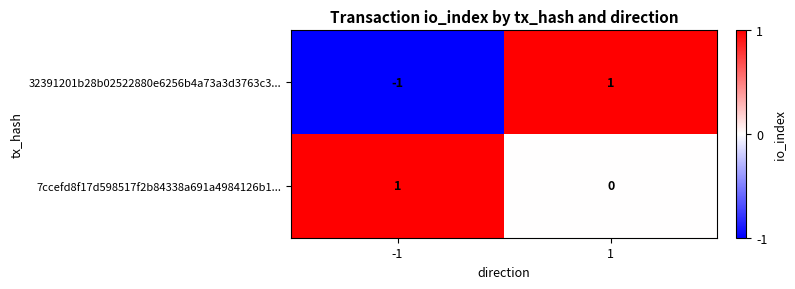

What is the smallest value displayed?

-1